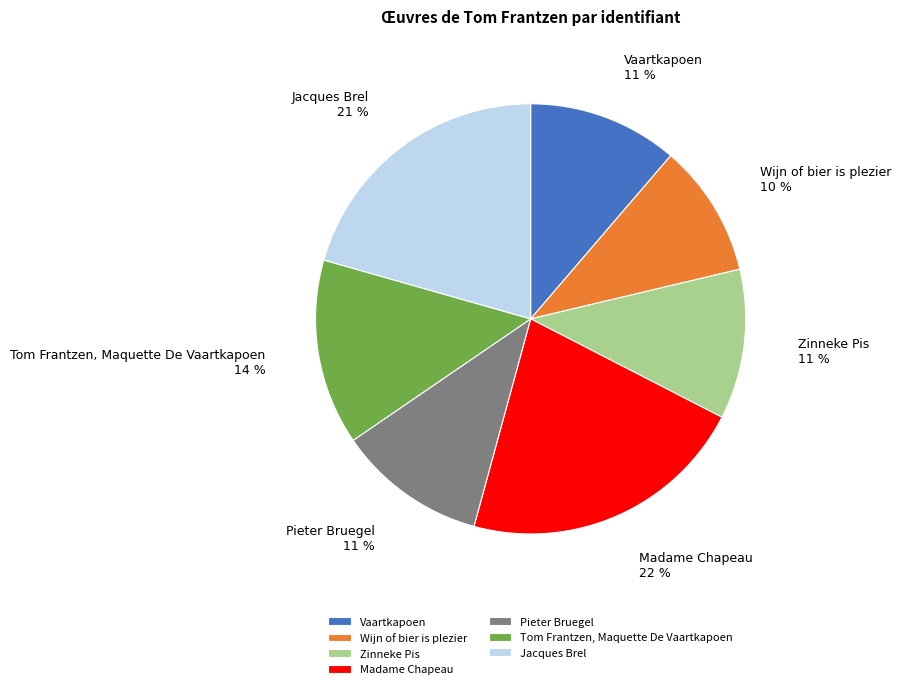

What percentage is the Tom Frantzen, Maquette De Vaartkapoen slice, to the nearest percent?

14%